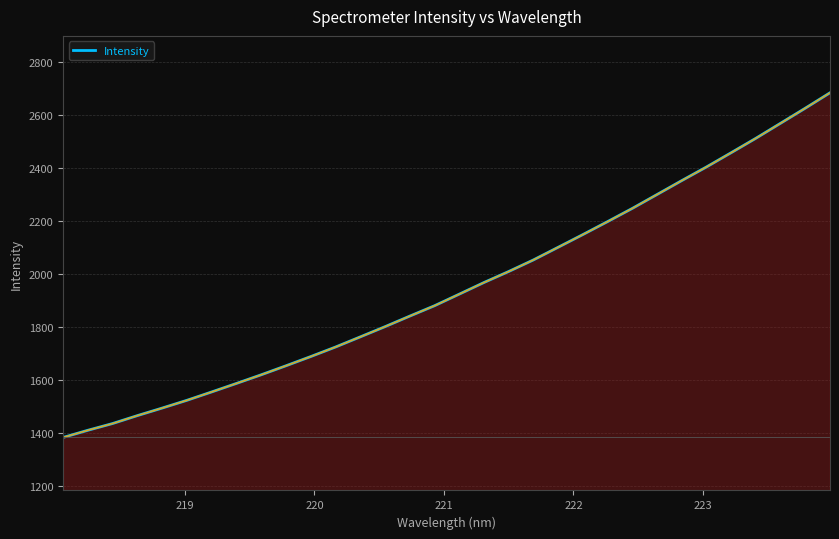

What is the difference between the maximum and minimum values?

1300.6